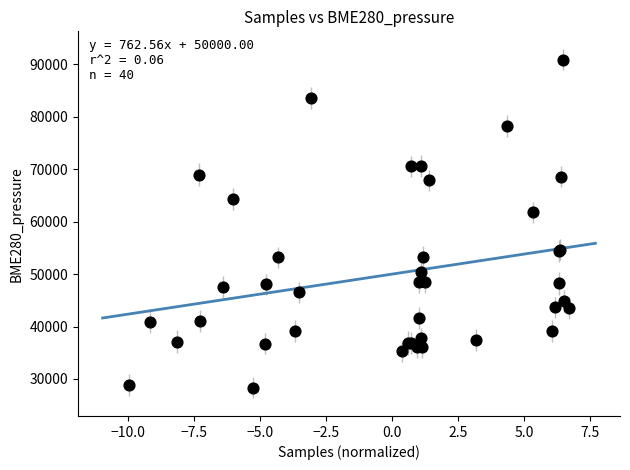

What Y value in the scatter plot is closest to 59614?

61790.0